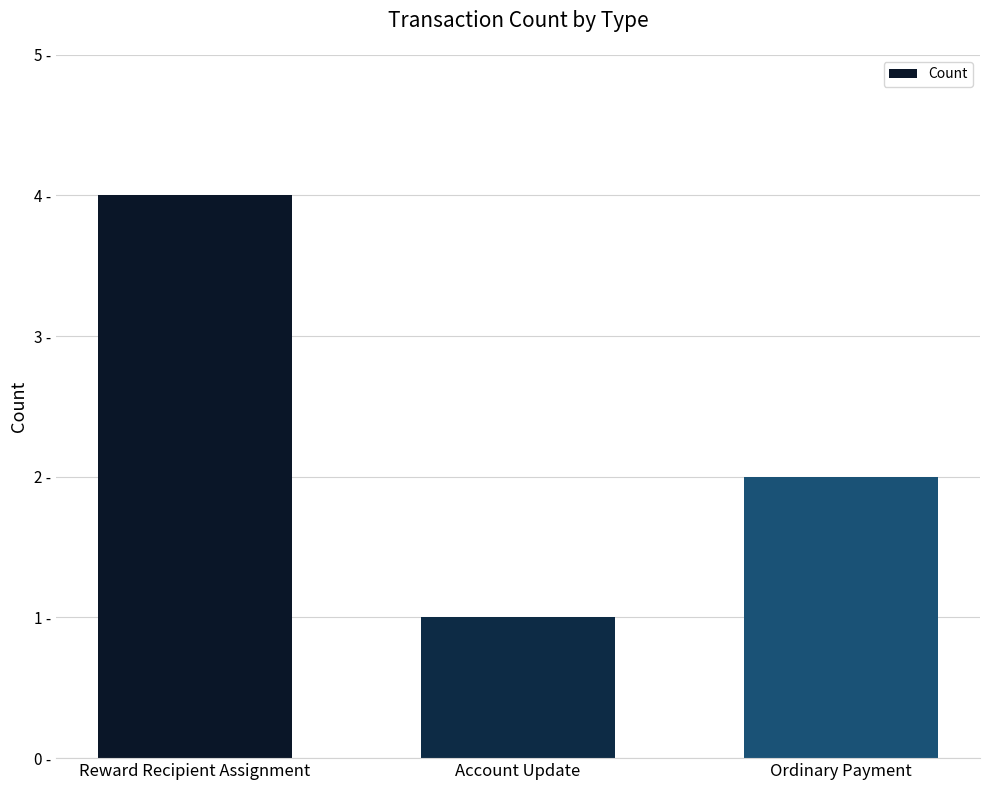

List the labels in order of value, smallest first.

Account Update, Ordinary Payment, Reward Recipient Assignment